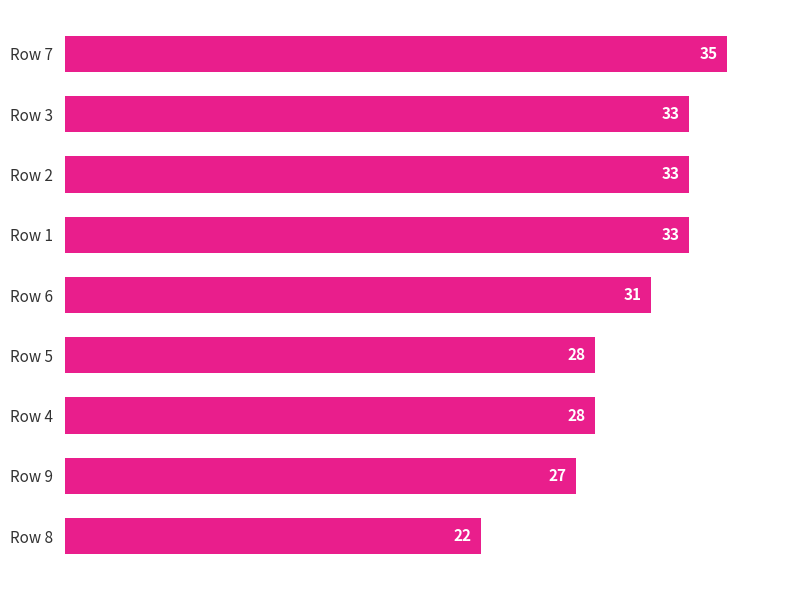

The value at Row 8 is 13. True or false?

False